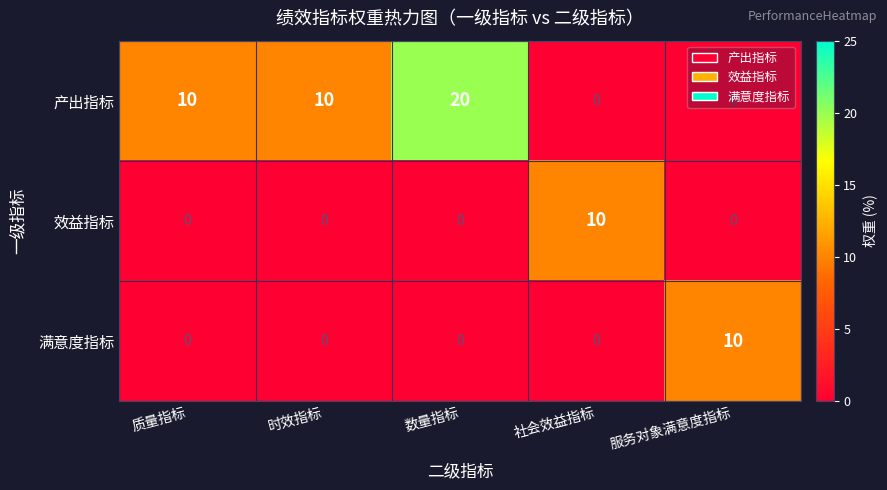

What is the sum of all 满意度指标 values?

10